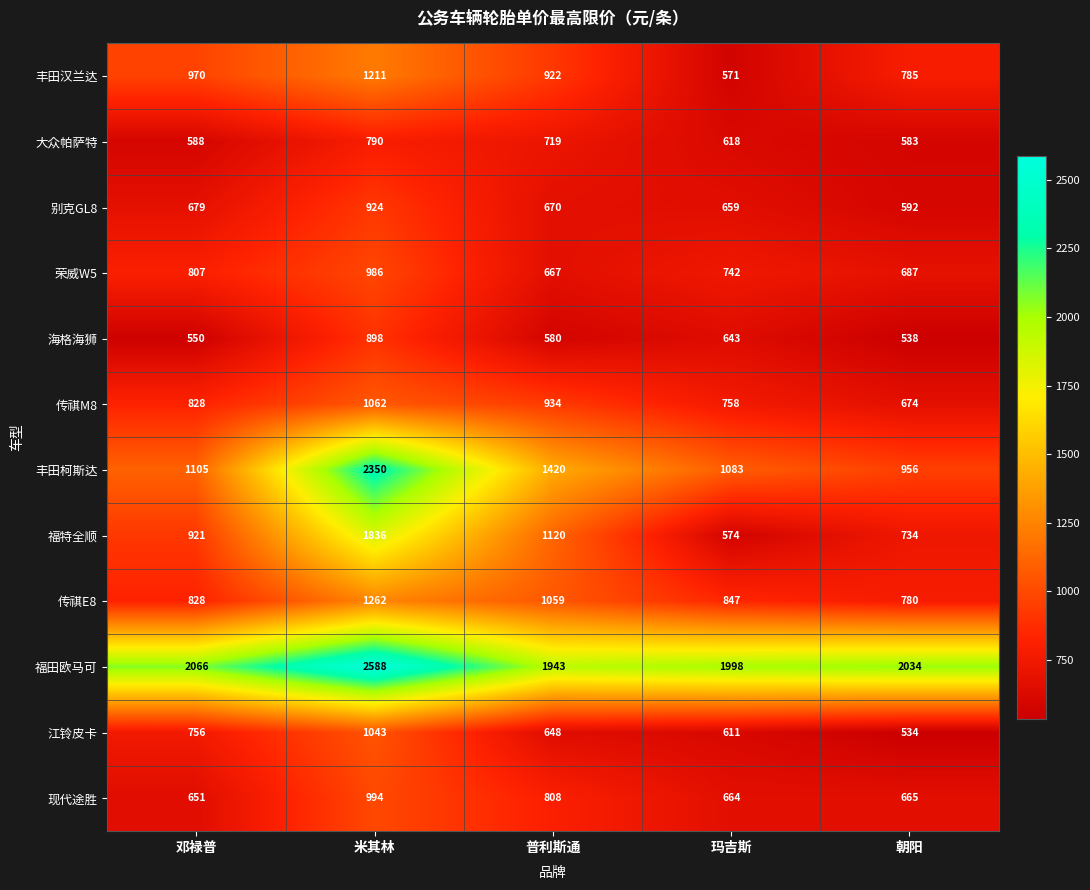

The 传祺E8 series shows 1250 at 朝阳. True or false?

False